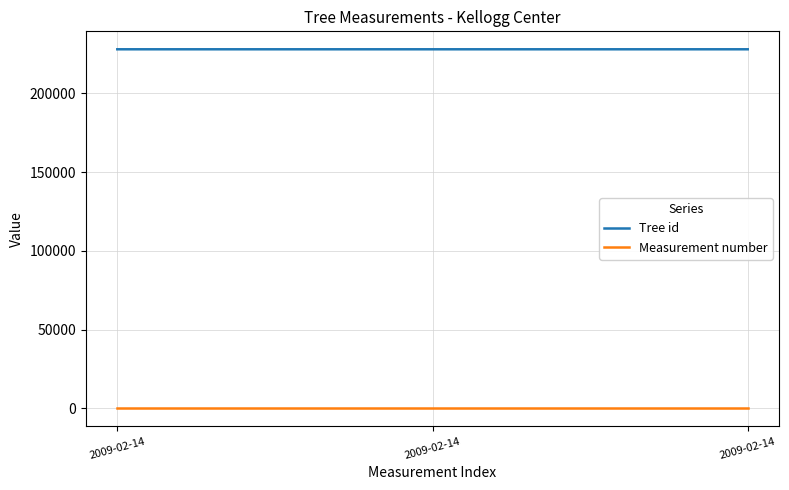

Does the chart display data point markers on the line(s)?

No